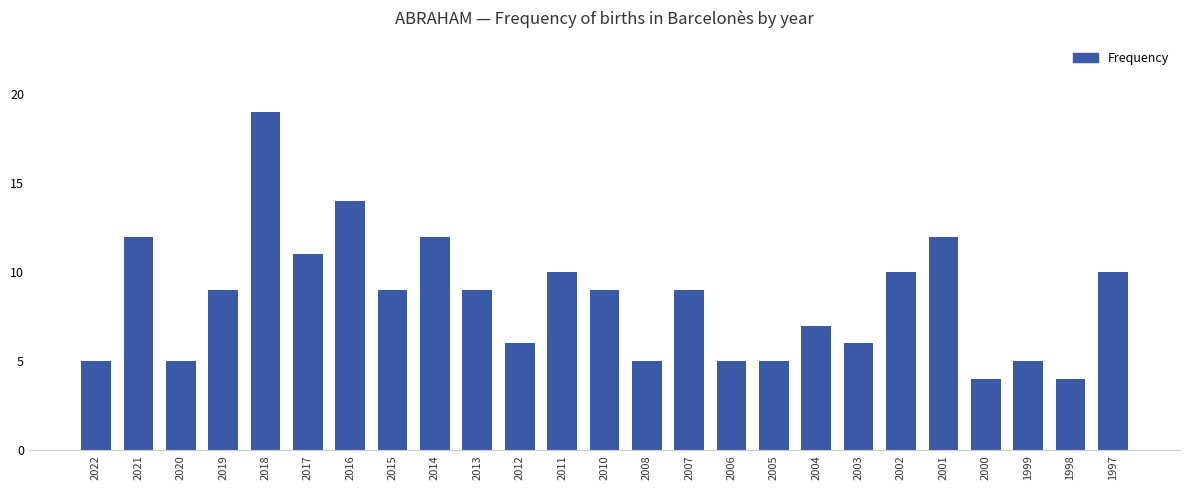

How many categories are shown in the chart?

25